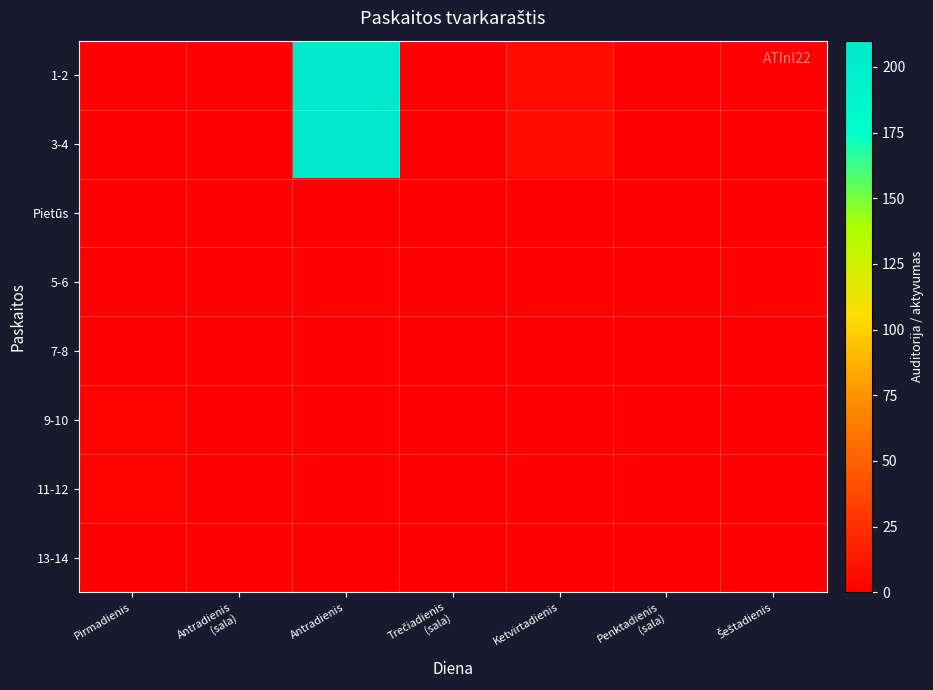

At Šeštadienis, list the series in order from largest to smallest.

5-6, 1-2, 3-4, Pietūs, 7-8, 9-10, 11-12, 13-14